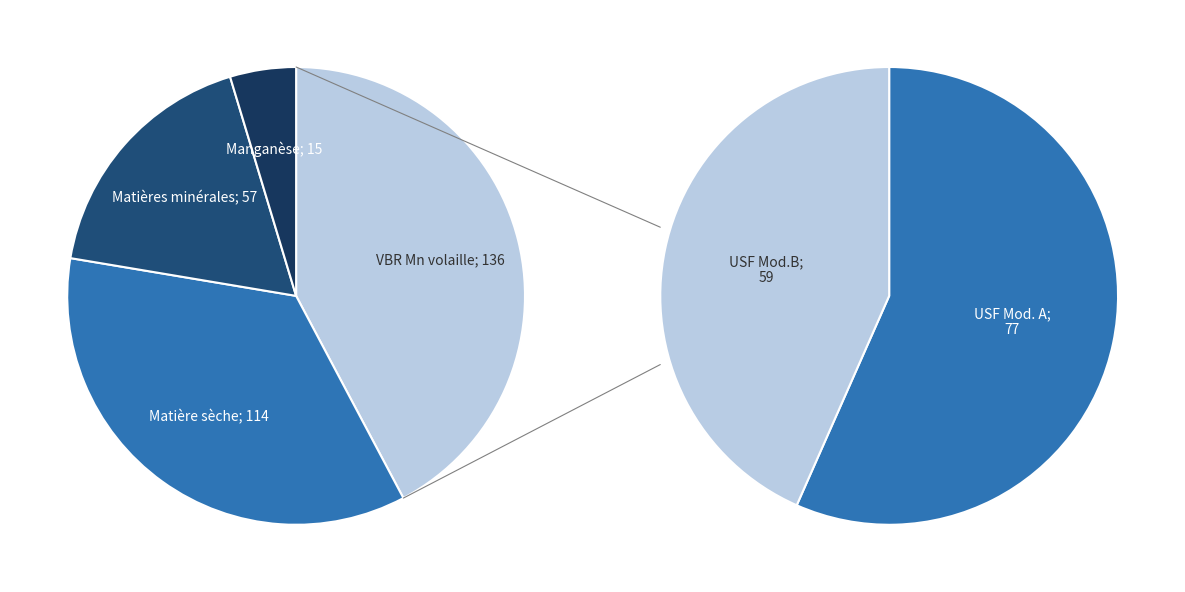

Is there any slice that represents more than half of the pie?

Yes